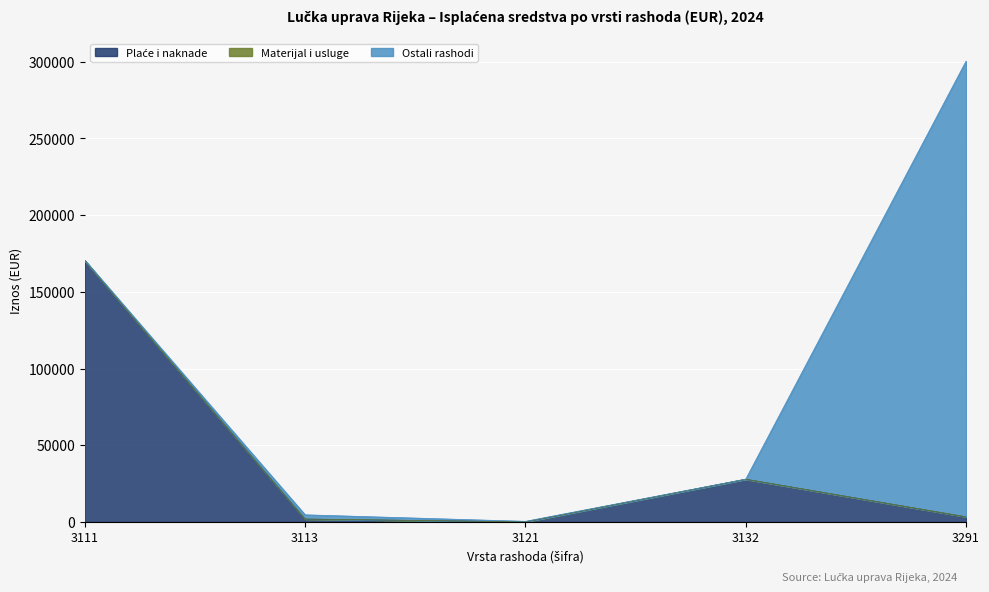

List the series in order of their peak value, lowest first.

Materijal i usluge, Plaće i naknade, Ostali rashodi